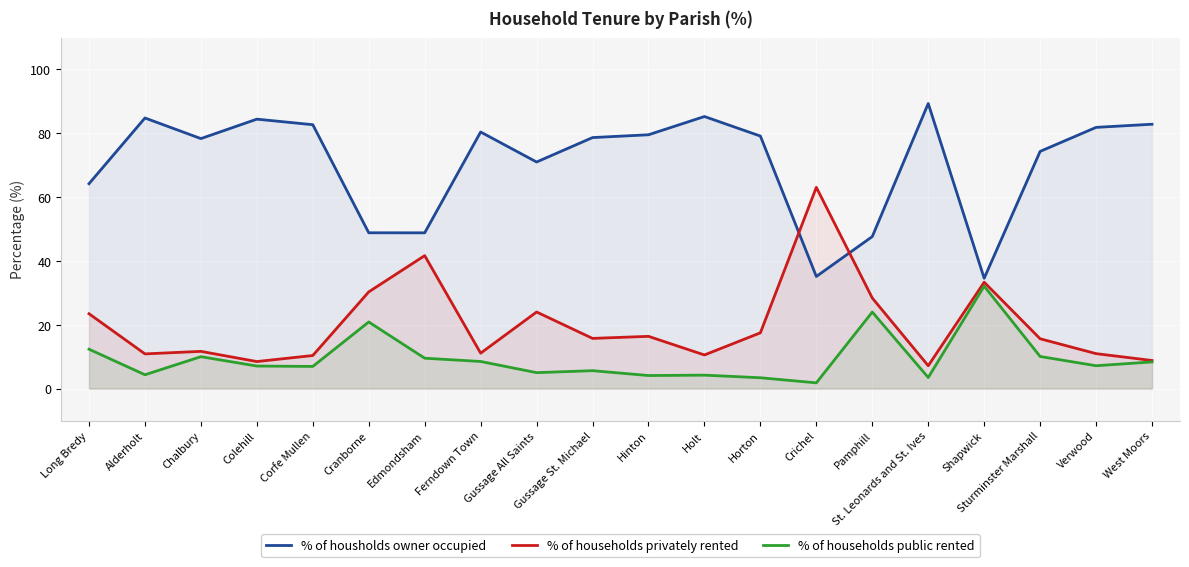

What is the difference between the % of households public rented values at Hinton and Colehill?

3.0